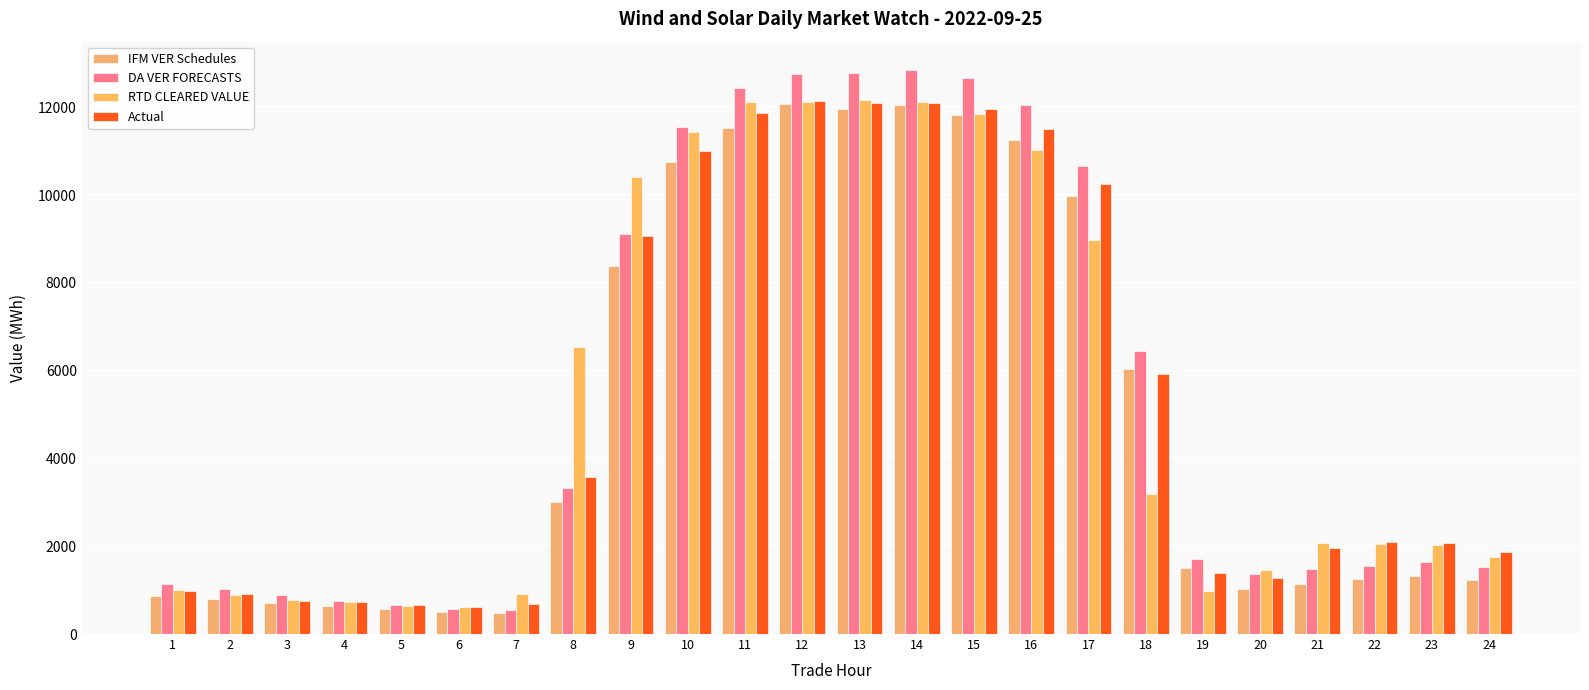

What is the minimum value for IFM VER Schedules?

479.2